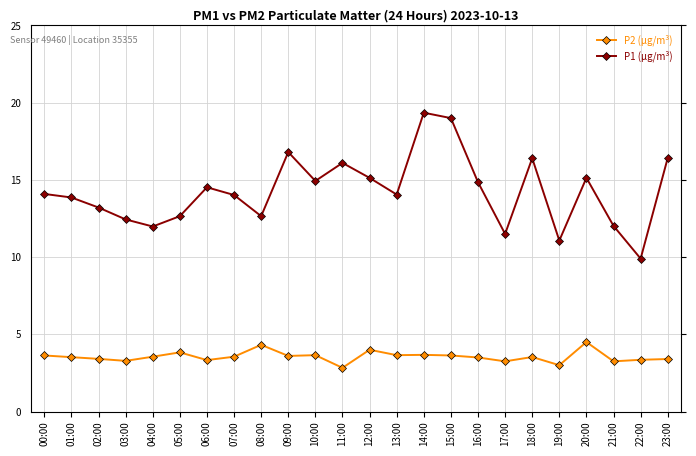

What is the maximum value shown in the chart?

19.4